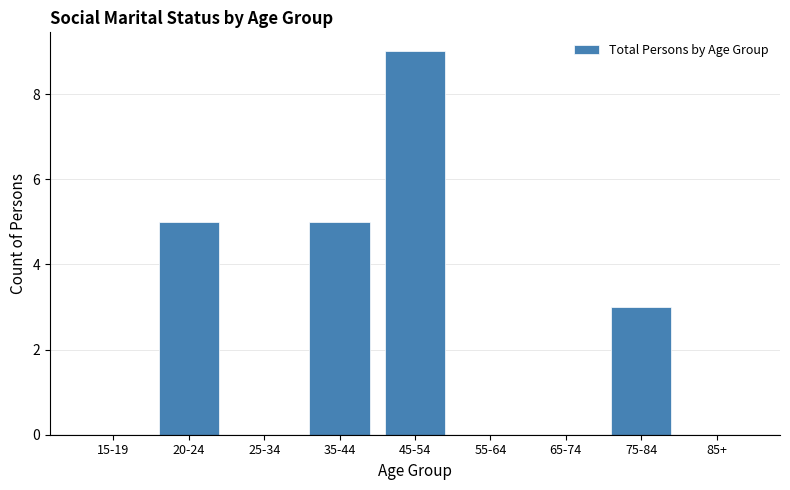

Reading left to right, extract all data points from this chart.

15-19=0	20-24=5	25-34=0	35-44=5	45-54=9	55-64=0	65-74=0	75-84=3	85+=0